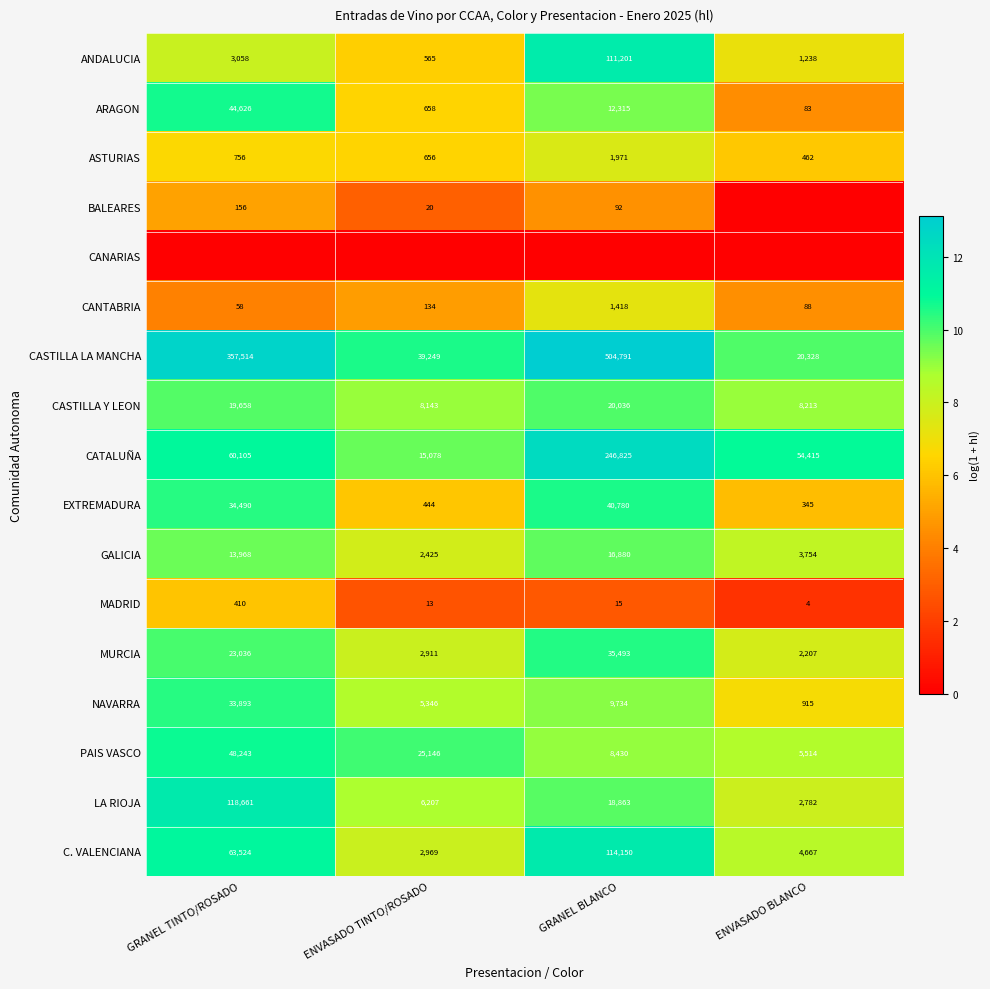

What value does the C. VALENCIANA series have at ENVASADO BLANCO, to the nearest 100?

4700